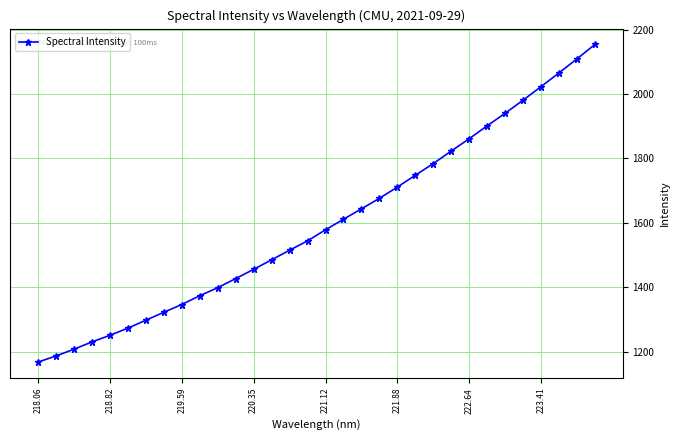

What is the value of the 30th point from the left?

2065.9